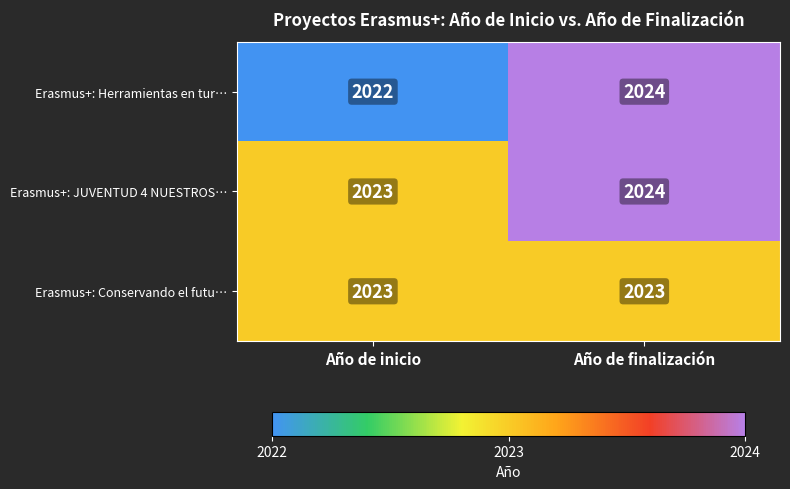

What value does the Erasmus+: JUVENTUD 4 NUESTROS… series have at Año de finalización?

2024